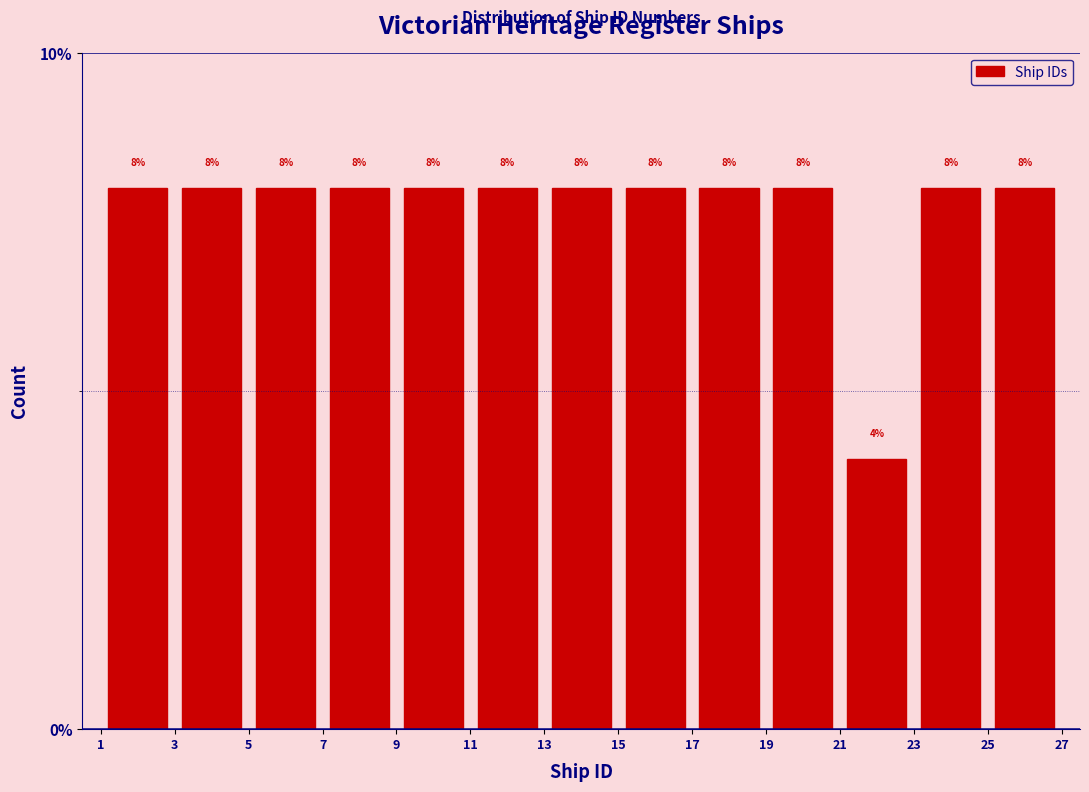

Reading left to right, transcribe this chart: for each bar, give the range it covers on the x-axis and its height.

1 to 3: 8
3 to 5: 8
5 to 7: 8
7 to 9: 8
9 to 11: 8
11 to 13: 8
13 to 15: 8
15 to 17: 8
17 to 19: 8
19 to 21: 8
21 to 23: 4
23 to 25: 8
25 to 27: 8